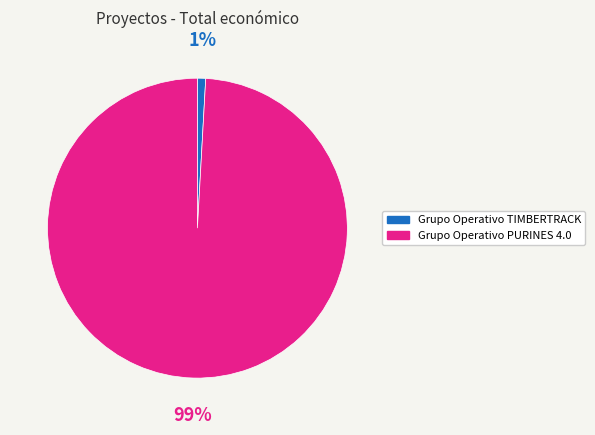

To the nearest percent, what is the combined percentage of Grupo Operativo TIMBERTRACK and Grupo Operativo PURINES 4.0?

100%